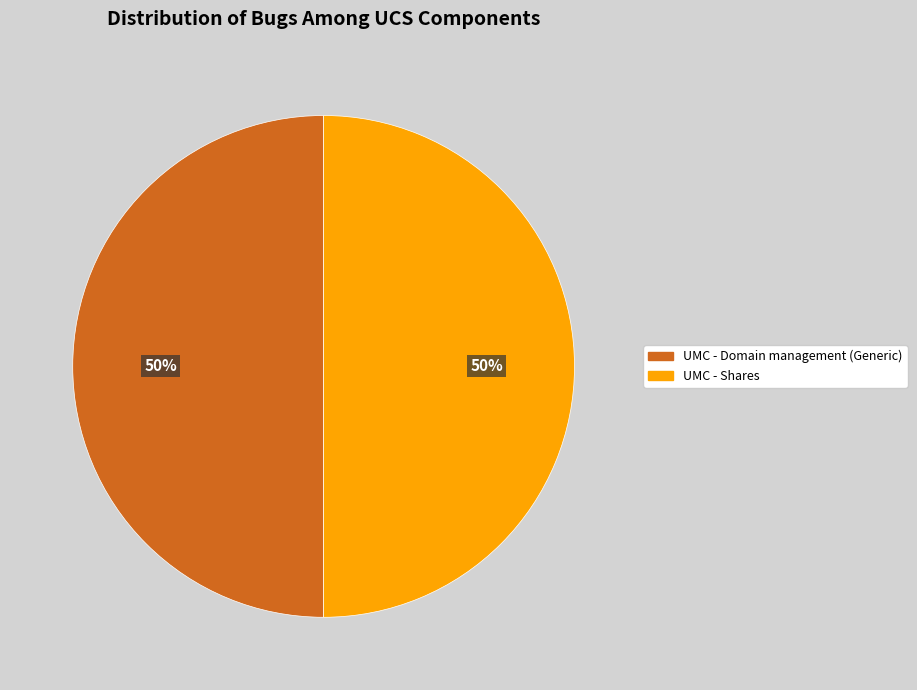

Is the sum of UMC - Domain management (Generic) and UMC - Shares greater than half?

Yes